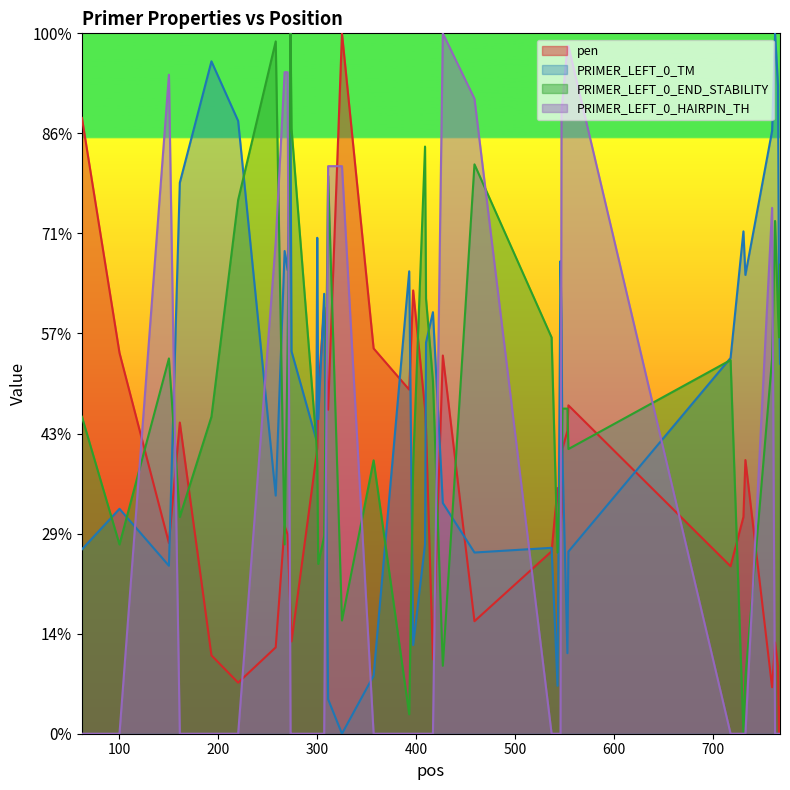

Where is the first local minimum for PRIMER_LEFT_0_TM?

150